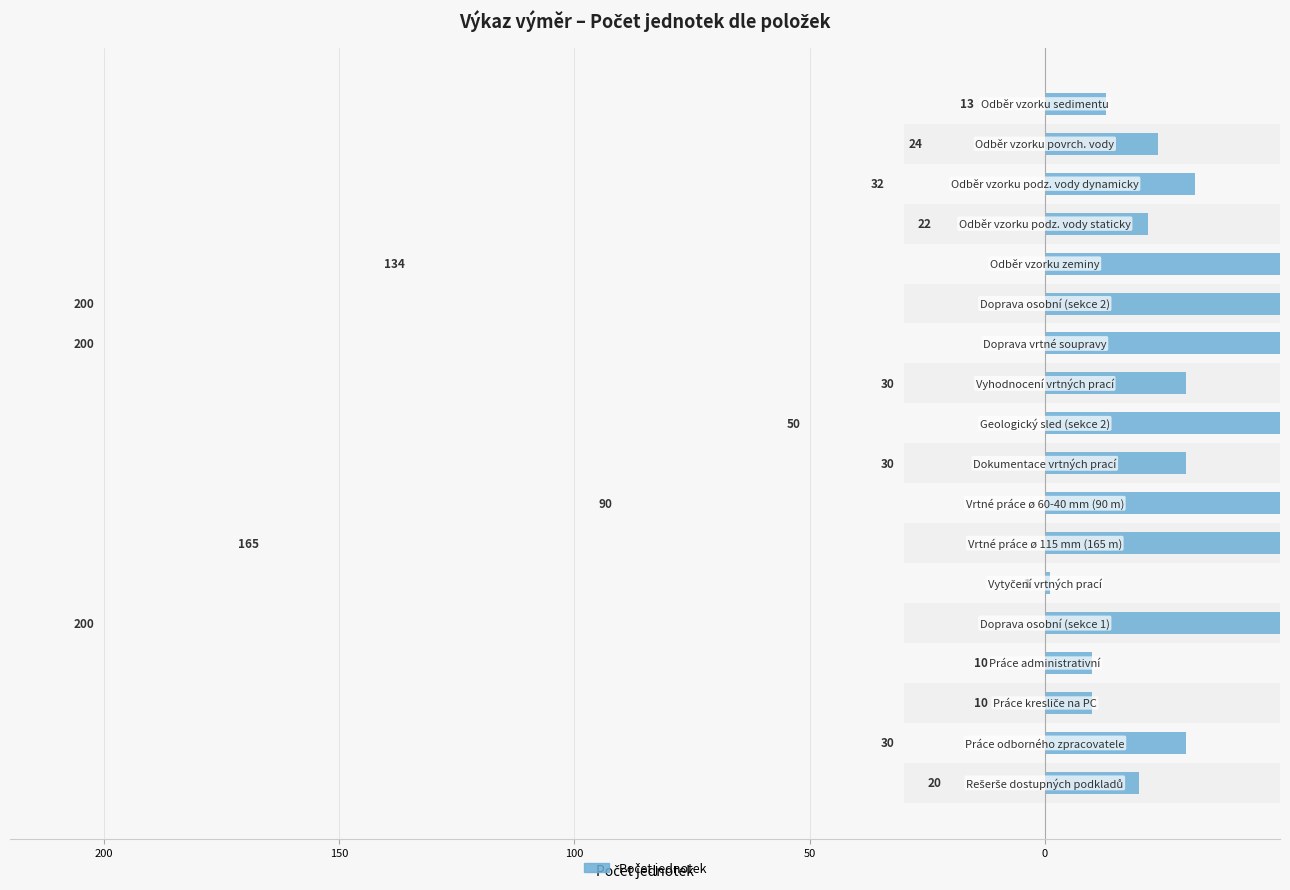

How many distinct data groups are displayed?

1